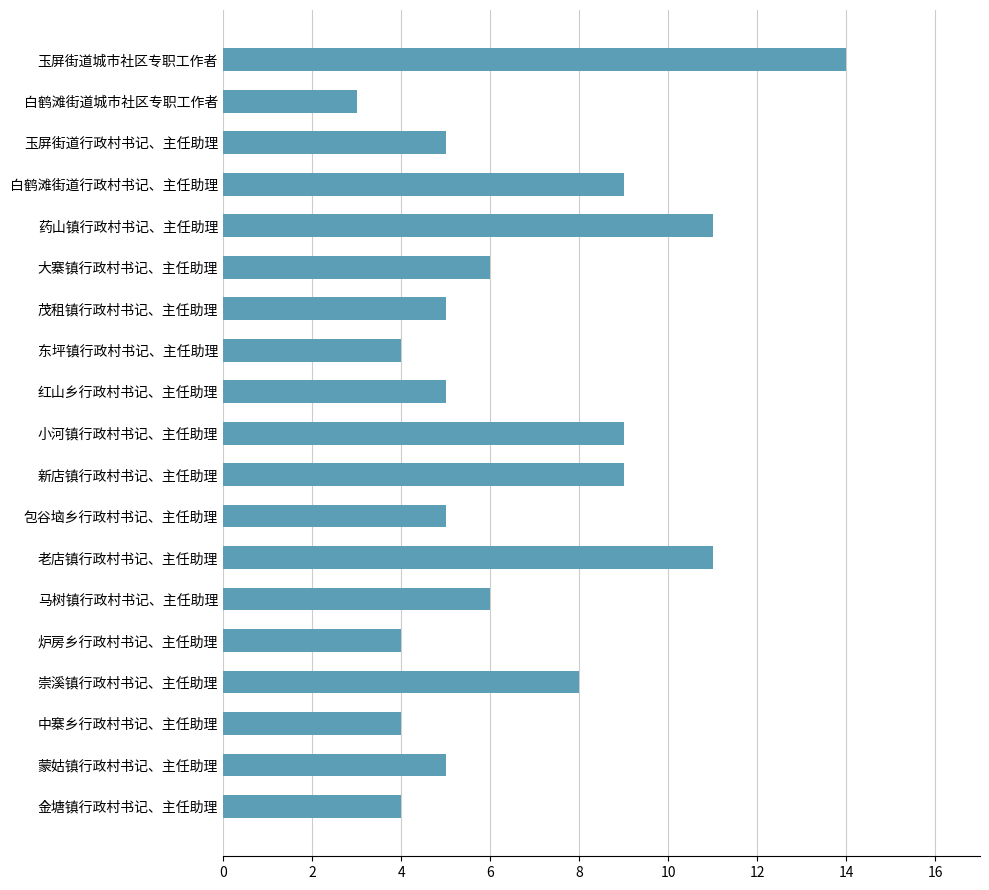

What is the ratio of the value at 白鹤滩街道行政村书记、主任助理 to the value at 大寨镇行政村书记、主任助理?

1.5